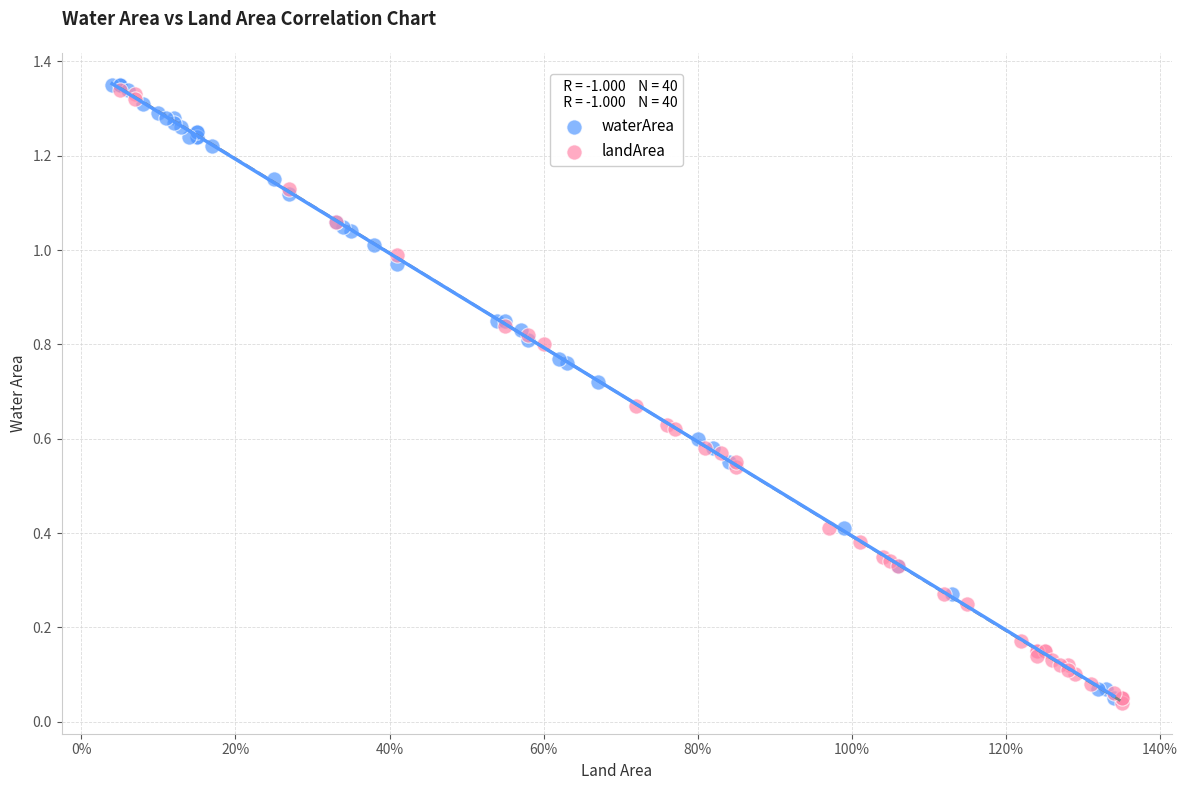

What are all the series names shown in the legend?

waterArea, landArea